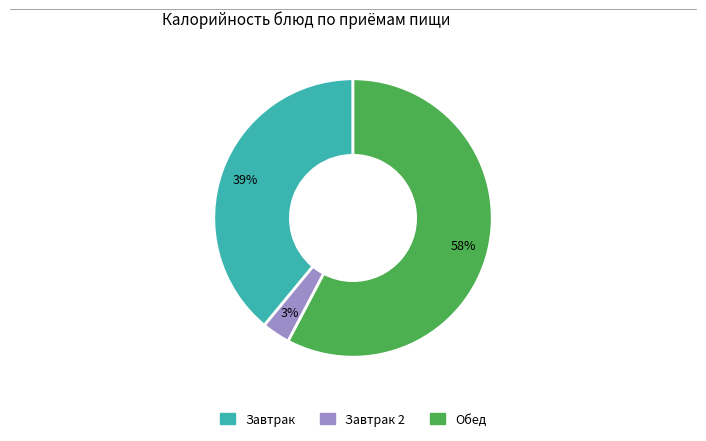

To the nearest percent, what is the average slice percentage?

33%